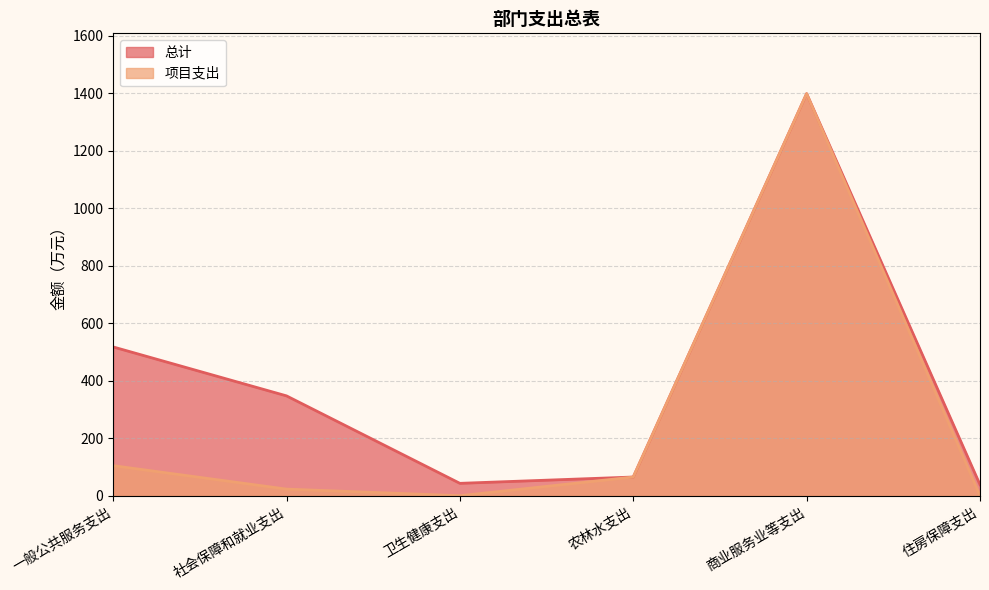

How many values in the 项目支出 series are below 65?

3